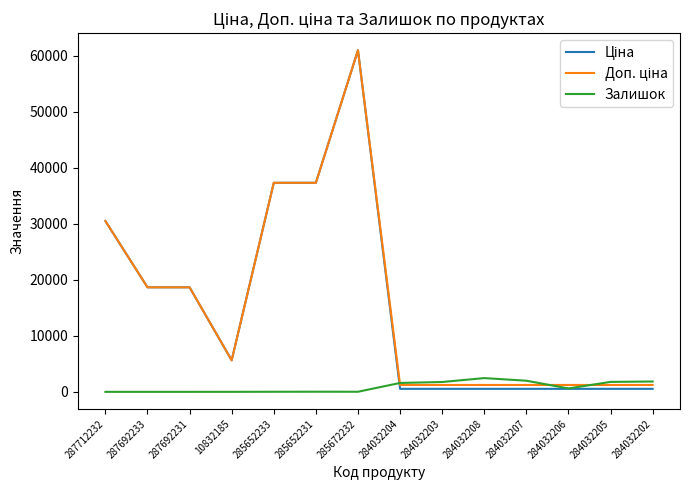

Which label corresponds to the largest value in the chart?

285672232